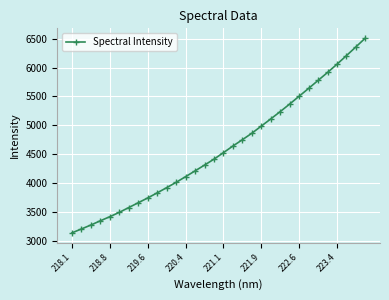

What is the maximum value shown in the chart?

6511.8